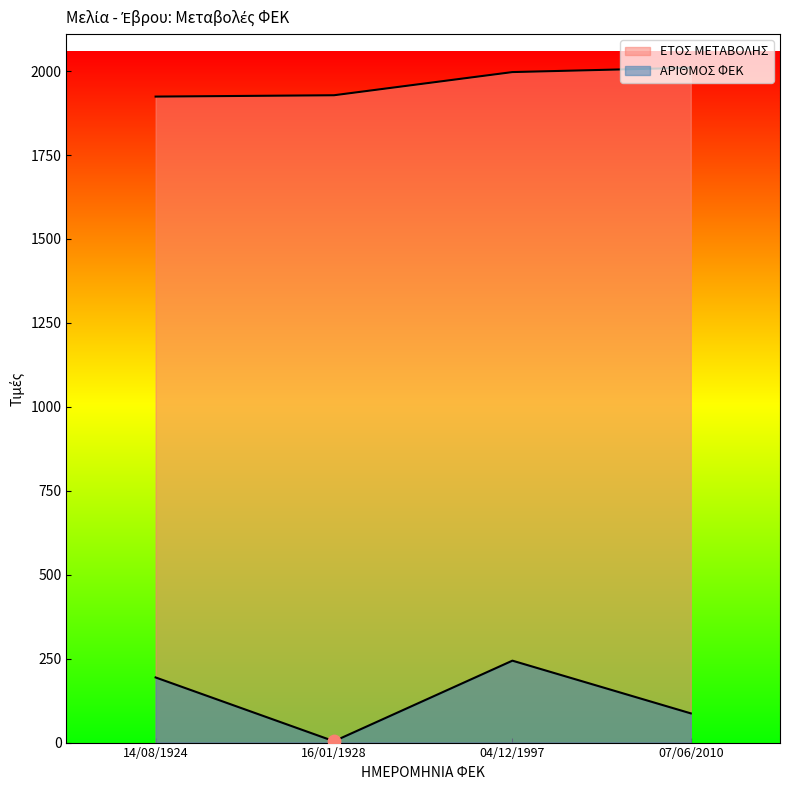

Which series has the largest total across all categories?

ΕΤΟΣ ΜΕΤΑΒΟΛΗΣ